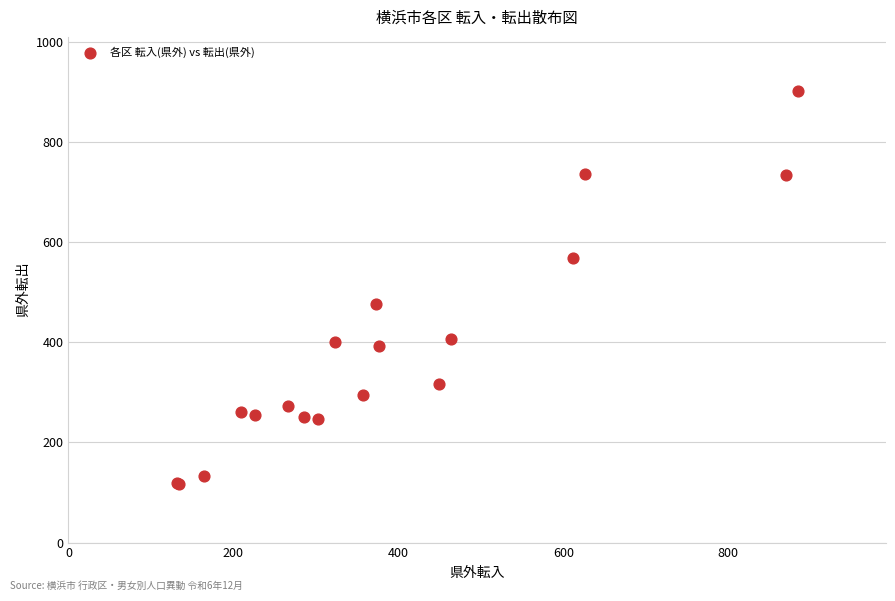

What Y value in the scatter plot is closest to 509?

477